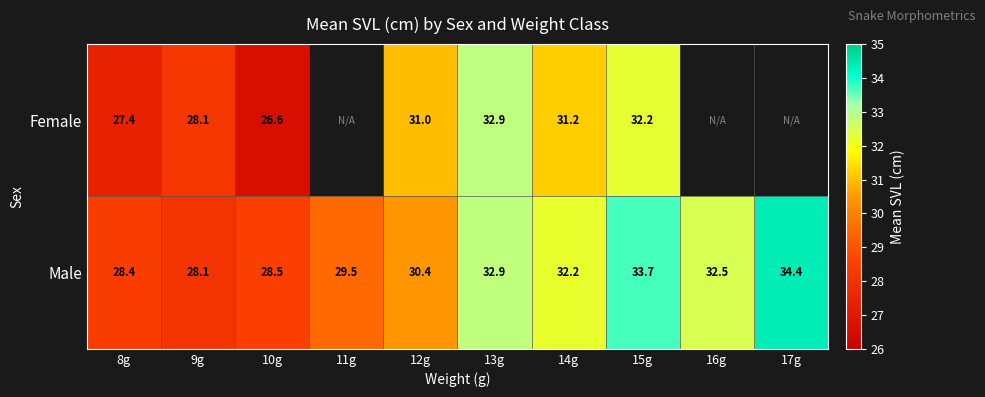

Between 10g and 14g, which series saw the biggest shift?

Female